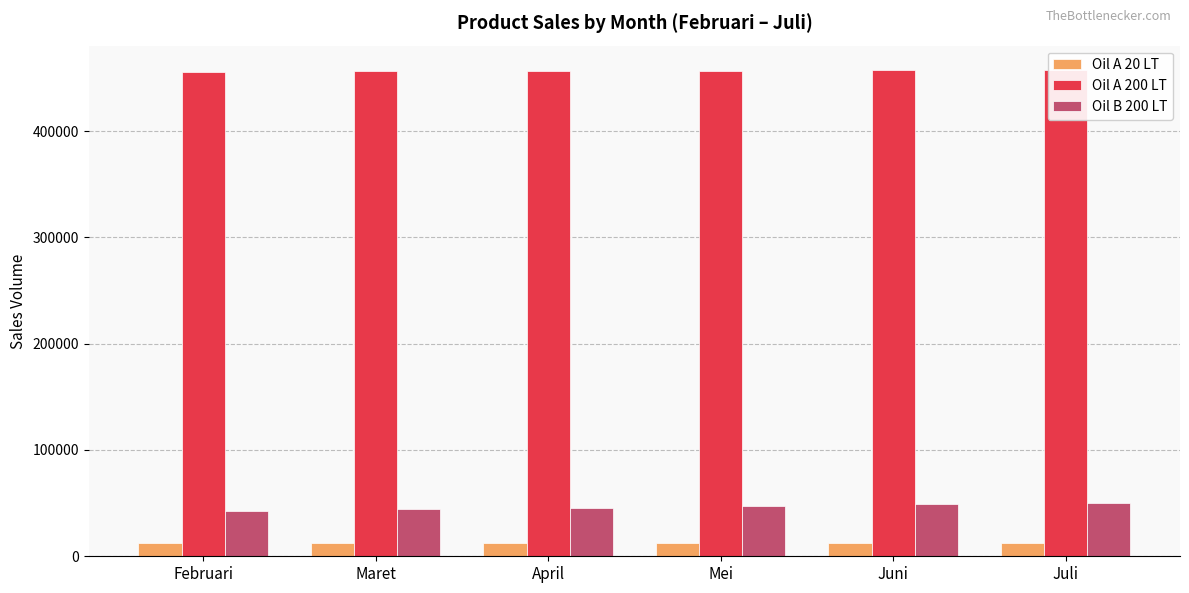

At which label does Oil B 200 LT first exceed 47187?

Mei